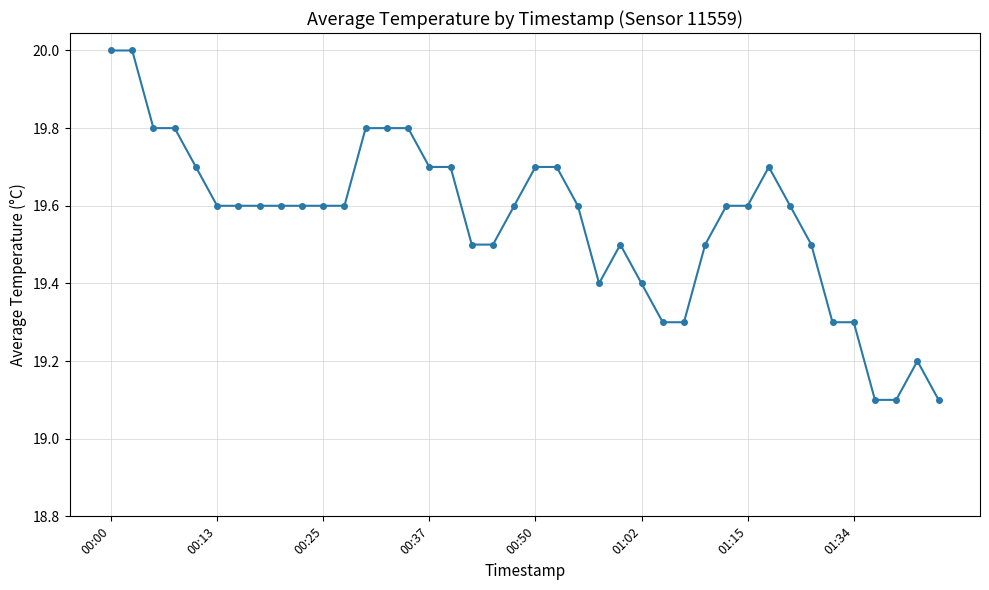

What is the sum of all values?

782.4